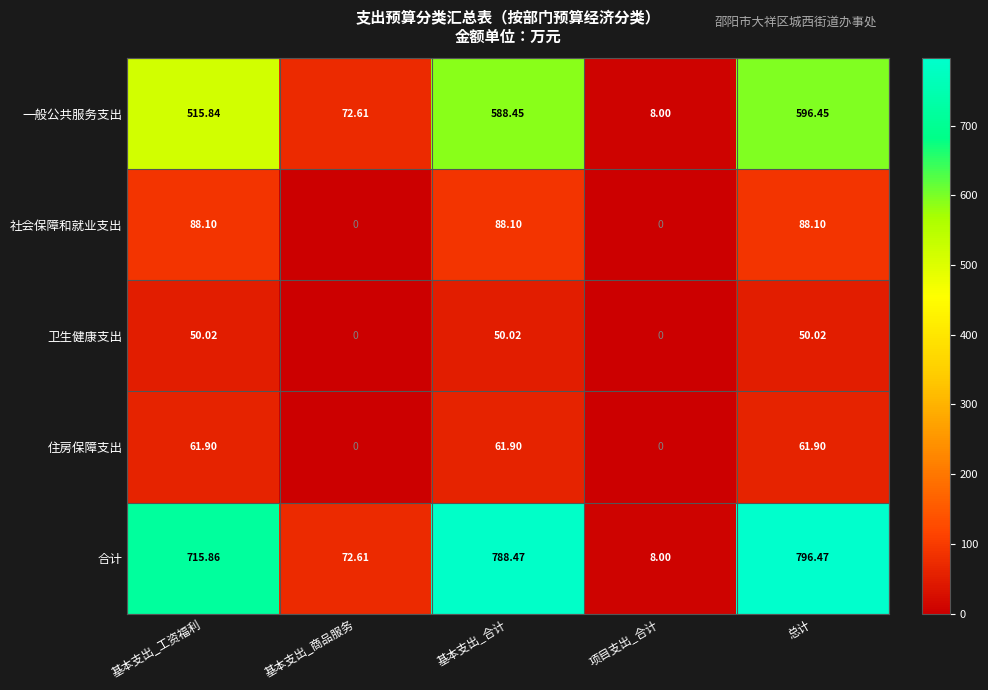

List the series in order of their peak value, lowest first.

卫生健康支出, 住房保障支出, 社会保障和就业支出, 一般公共服务支出, 合计